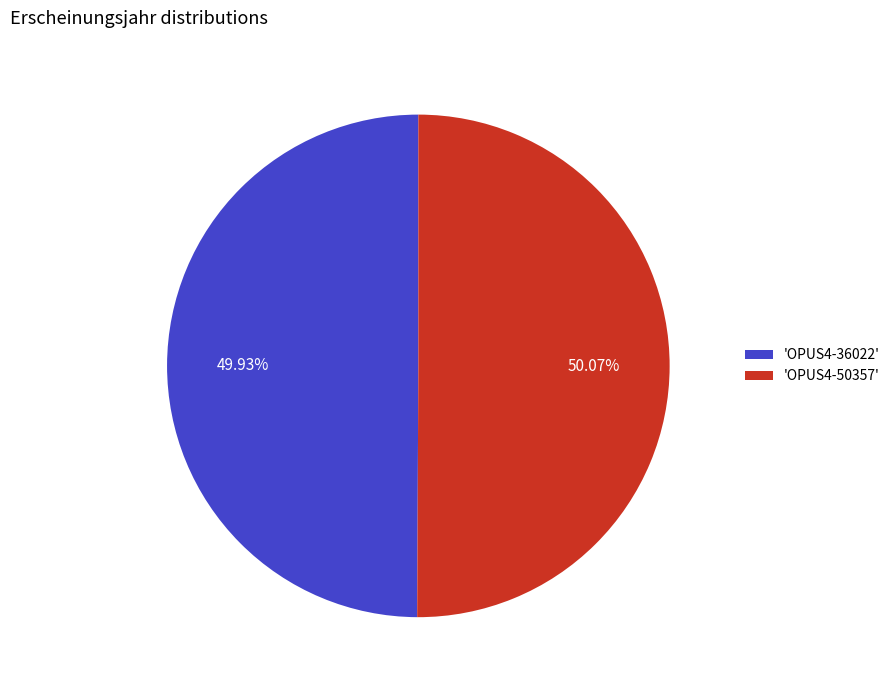

Combined, do 'OPUS4-36022' and 'OPUS4-50357' account for over 50%?

Yes